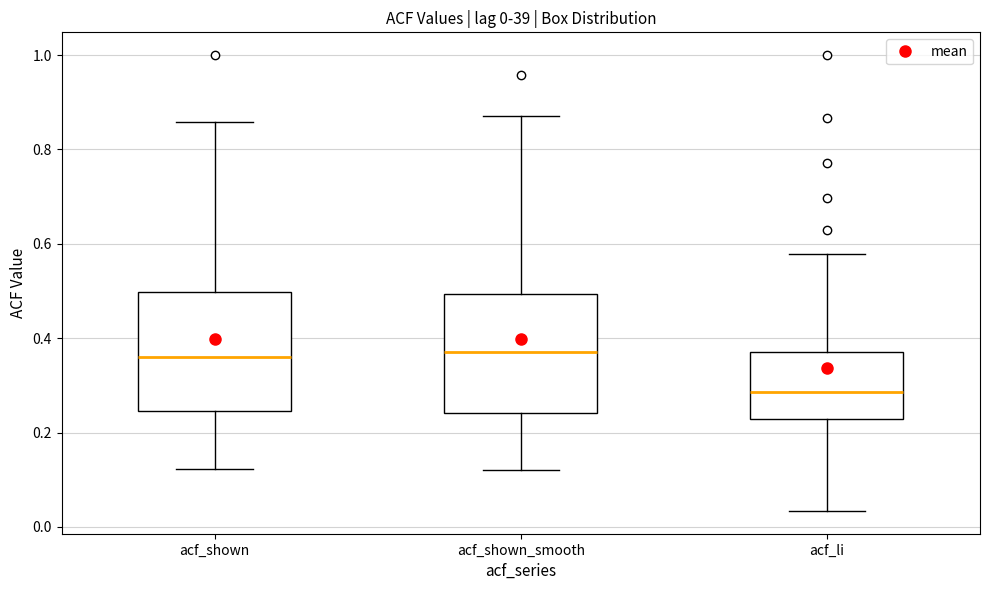

Which box has the lowest median line?

acf_li